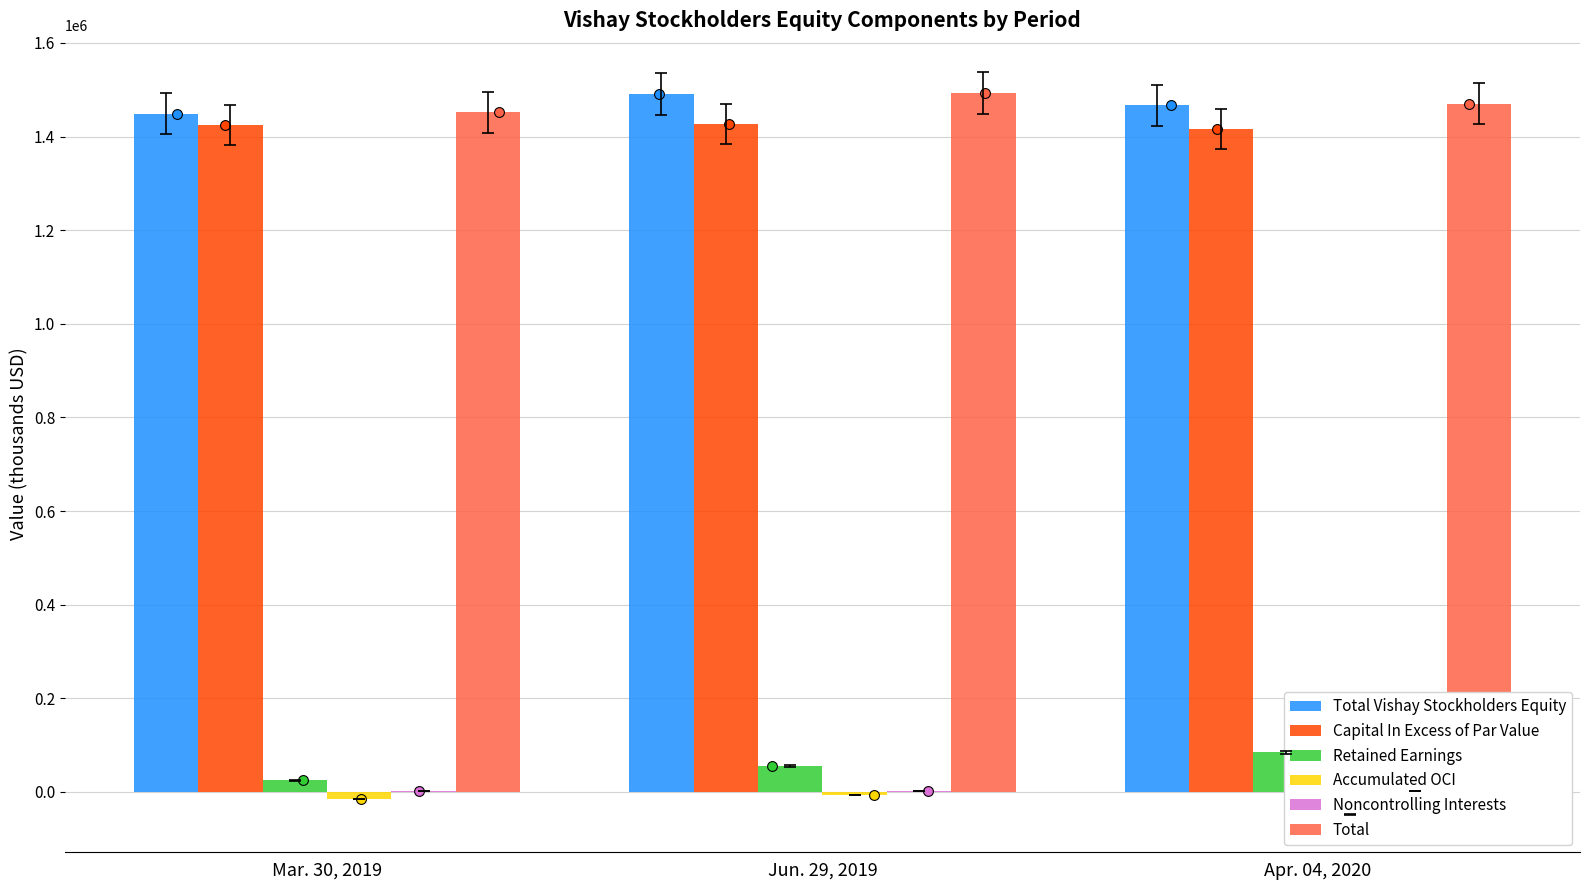

Which series has the largest Y range (max minus min)?

Retained Earnings